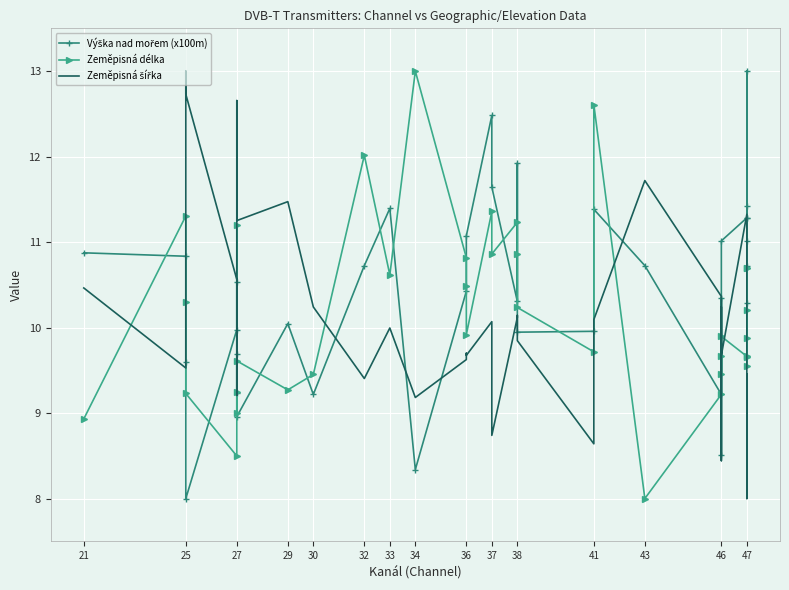

Reading left to right, transcribe all the data shown in this chart.

Výška nad mořem (x100m): 10.9	10.8	9.6	8.0	10.0	10.5	9.2	9.7	9.0	10.0	9.2	10.7	11.4	8.3	10.4	10.5	11.1	12.5	11.6	10.3	11.9	9.9	10.0	11.4	10.7	9.2	10.3	8.5	11.0	11.3	10.3	13.0	11.4	10.7	11.3	11.0
Zeměpisná délka: 8.9	11.3	10.3	9.2	8.5	11.2	9.2	9.0	9.6	9.3	9.5	12.0	10.6	13.0	10.8	10.5	9.9	11.4	10.9	11.2	10.9	10.2	9.7	12.6	8.0	9.2	9.7	9.5	9.9	9.7	10.7	9.7	9.5	9.9	10.2	10.7
Zeměpisná šířka: 10.5	9.5	13.0	12.7	10.6	9.2	11.1	12.7	11.3	11.5	10.2	9.4	10.0	9.2	9.6	9.7	9.7	10.1	8.7	10.1	10.1	9.8	8.6	10.1	11.7	10.4	8.4	10.2	9.7	11.3	8.9	8.0	8.3	9.5	9.0	8.9